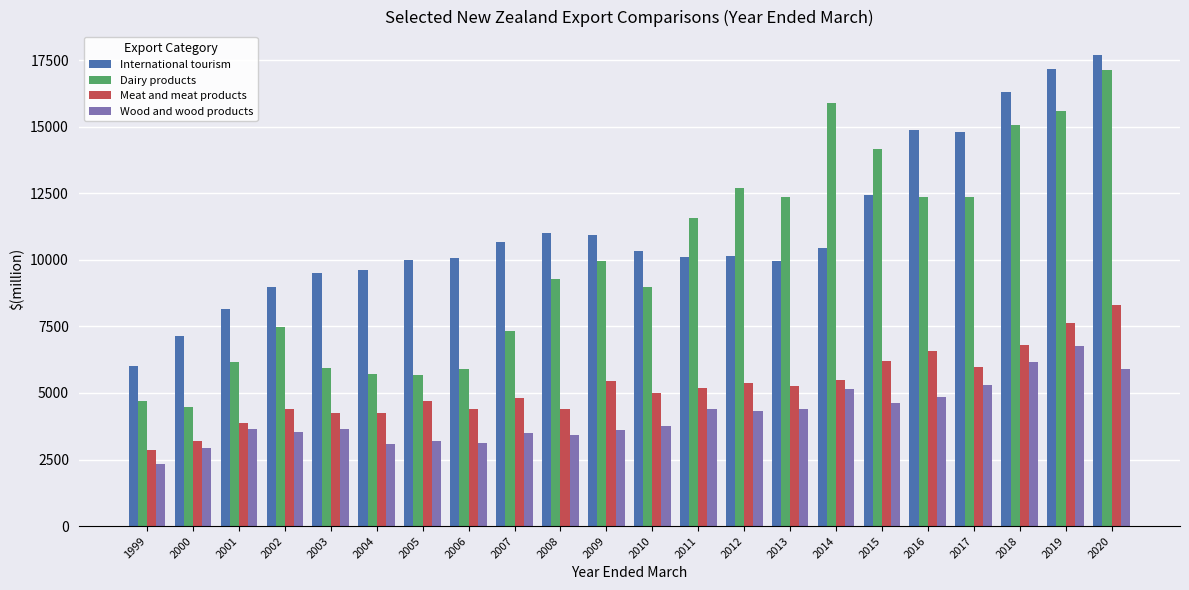

What is the sum of all International tourism values?

246261